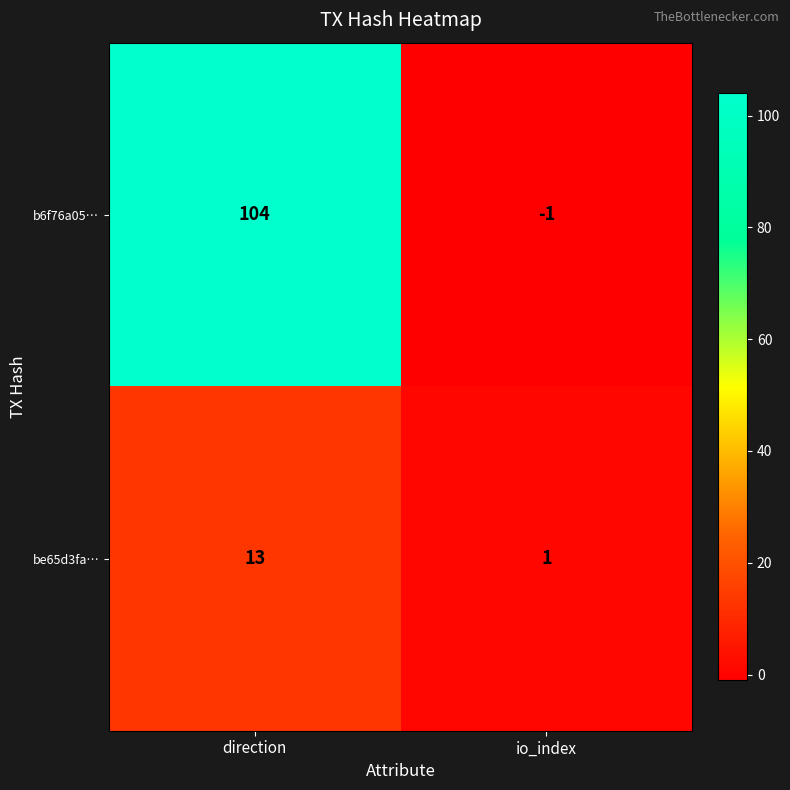

Which series has the largest total across all categories?

b6f76a05…